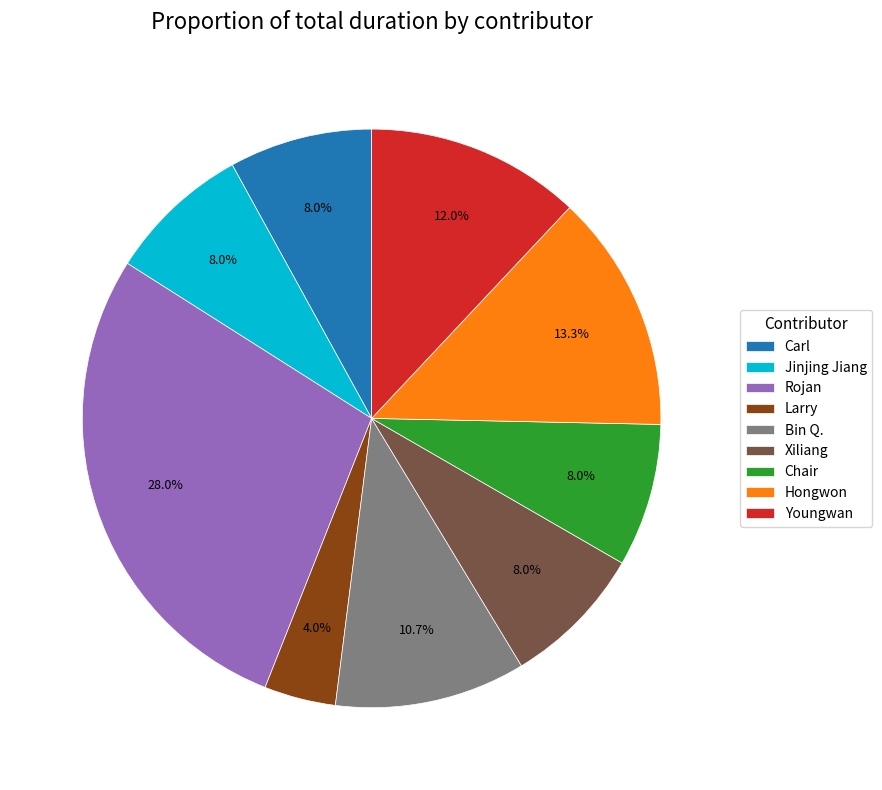

Count the number of slices in the pie.

9